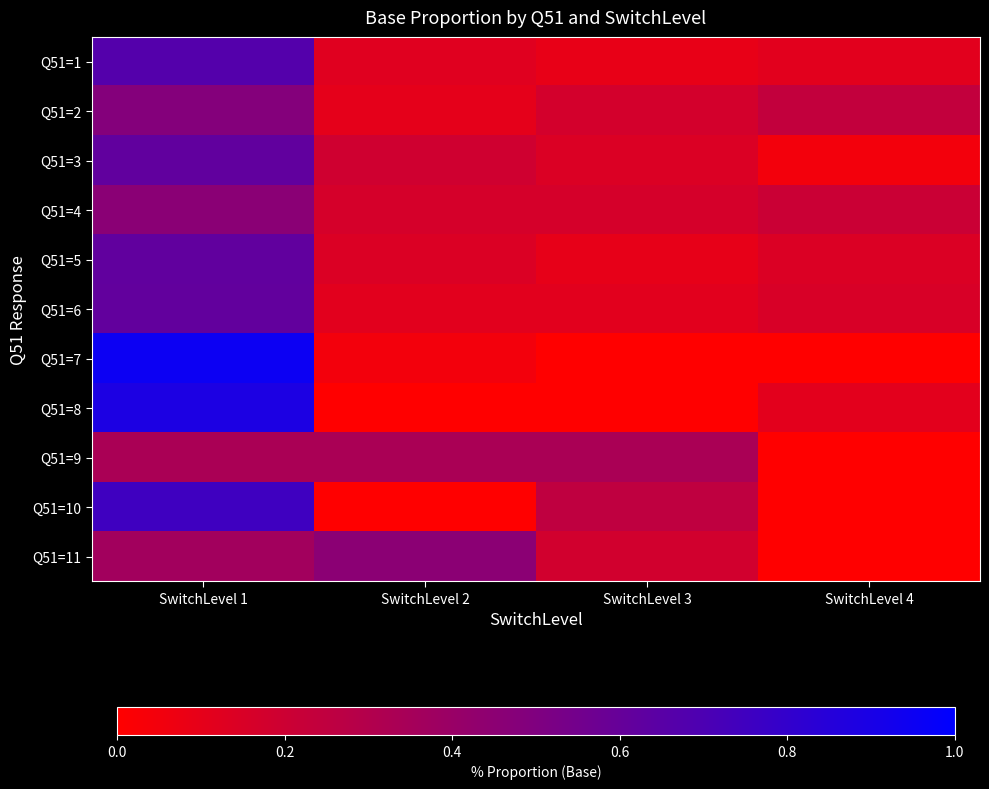

Reading right to left, what are all the values shown in this chart?

Q51=1: SwitchLevel 4=0.1	SwitchLevel 3=0.1	SwitchLevel 2=0.1	SwitchLevel 1=0.7
Q51=2: SwitchLevel 4=0.2	SwitchLevel 3=0.2	SwitchLevel 2=0.1	SwitchLevel 1=0.5
Q51=3: SwitchLevel 4=0.0	SwitchLevel 3=0.1	SwitchLevel 2=0.2	SwitchLevel 1=0.6
Q51=4: SwitchLevel 4=0.2	SwitchLevel 3=0.2	SwitchLevel 2=0.2	SwitchLevel 1=0.5
Q51=5: SwitchLevel 4=0.1	SwitchLevel 3=0.1	SwitchLevel 2=0.1	SwitchLevel 1=0.6
Q51=6: SwitchLevel 4=0.2	SwitchLevel 3=0.1	SwitchLevel 2=0.1	SwitchLevel 1=0.6
Q51=7: SwitchLevel 4=0.0	SwitchLevel 3=0.0	SwitchLevel 2=0.1	SwitchLevel 1=0.9
Q51=8: SwitchLevel 4=0.1	SwitchLevel 3=0.0	SwitchLevel 2=0.0	SwitchLevel 1=0.9
Q51=9: SwitchLevel 4=0.0	SwitchLevel 3=0.3	SwitchLevel 2=0.3	SwitchLevel 1=0.3
Q51=10: SwitchLevel 4=0.0	SwitchLevel 3=0.2	SwitchLevel 2=0.0	SwitchLevel 1=0.8
Q51=11: SwitchLevel 4=0.0	SwitchLevel 3=0.2	SwitchLevel 2=0.5	SwitchLevel 1=0.4